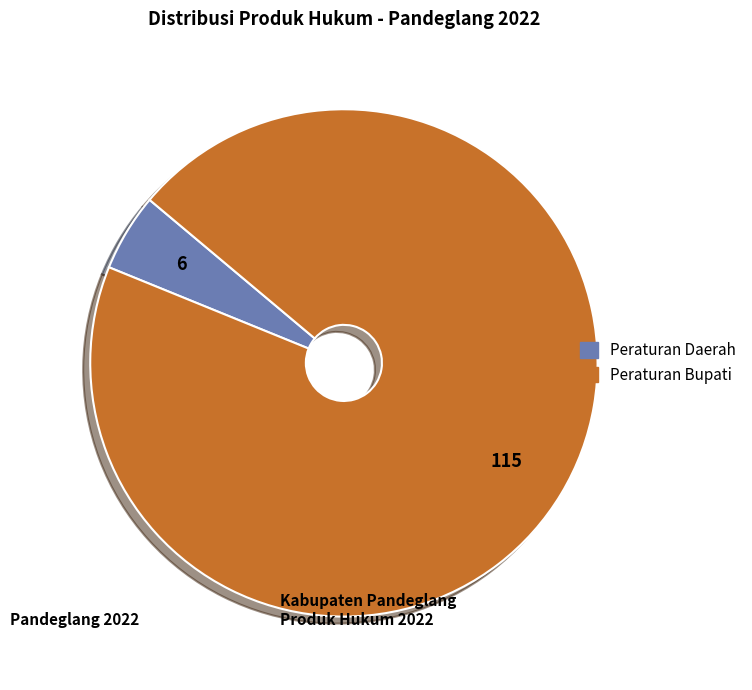

Which has a higher value, Peraturan Daerah or Peraturan Bupati?

Peraturan Bupati